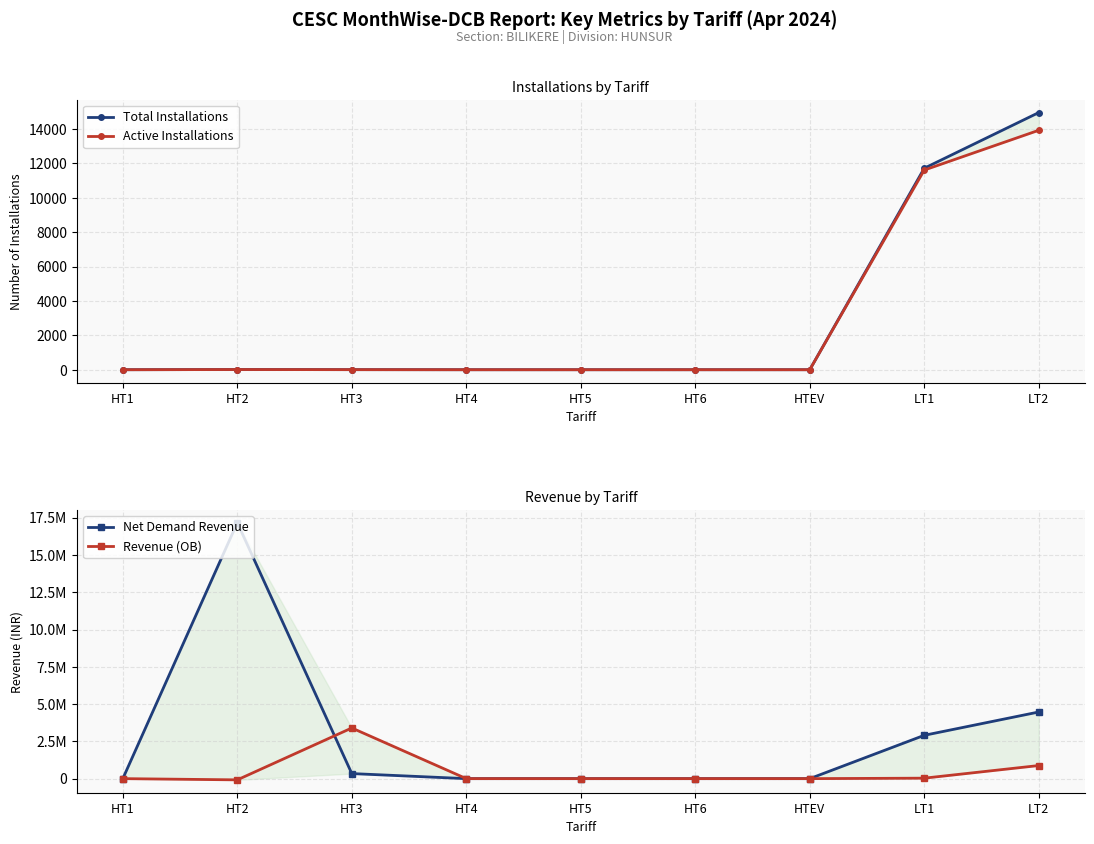

What is the label of the 5th point from the right?

HT5